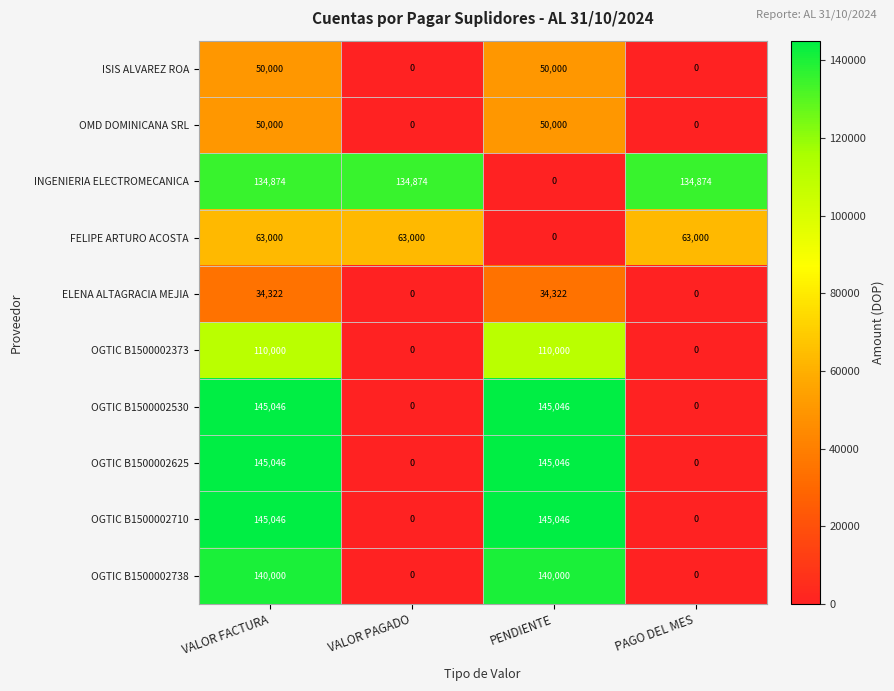

How many values in OGTIC B1500002710 are above zero?

2